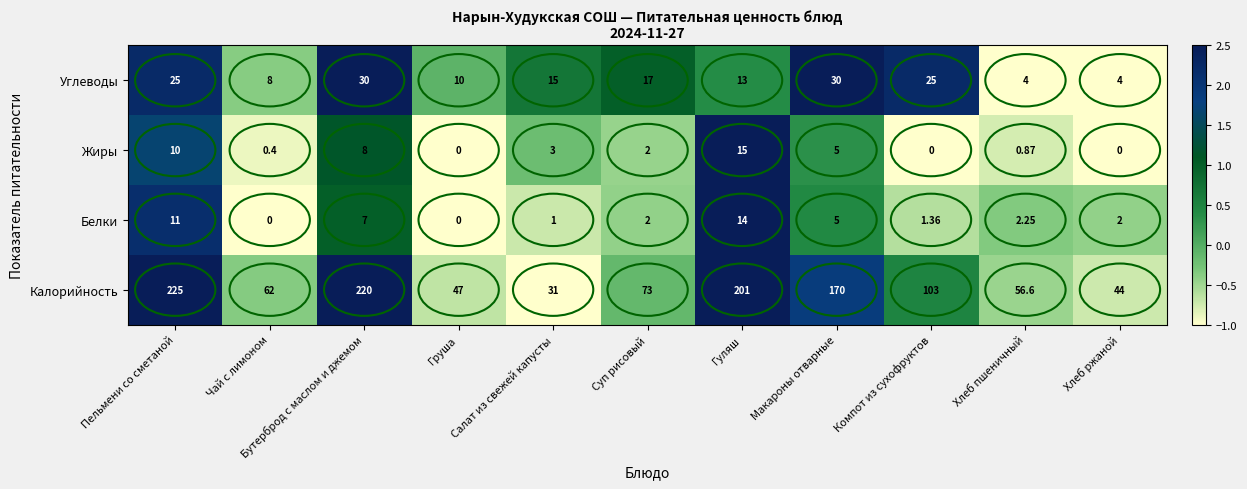

Which series has the widest spread of values?

Калорийность